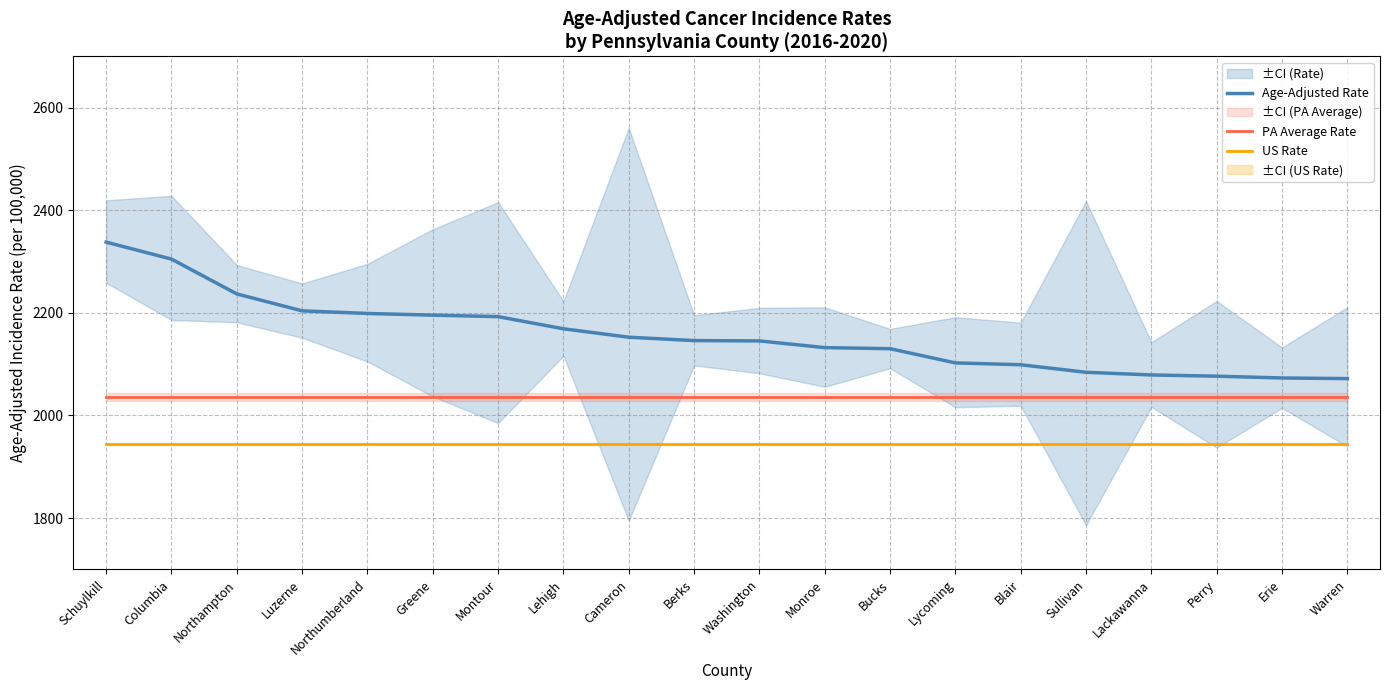

True or false: Age-Adjusted Rate and PA Average Rate intersect in this chart.

False